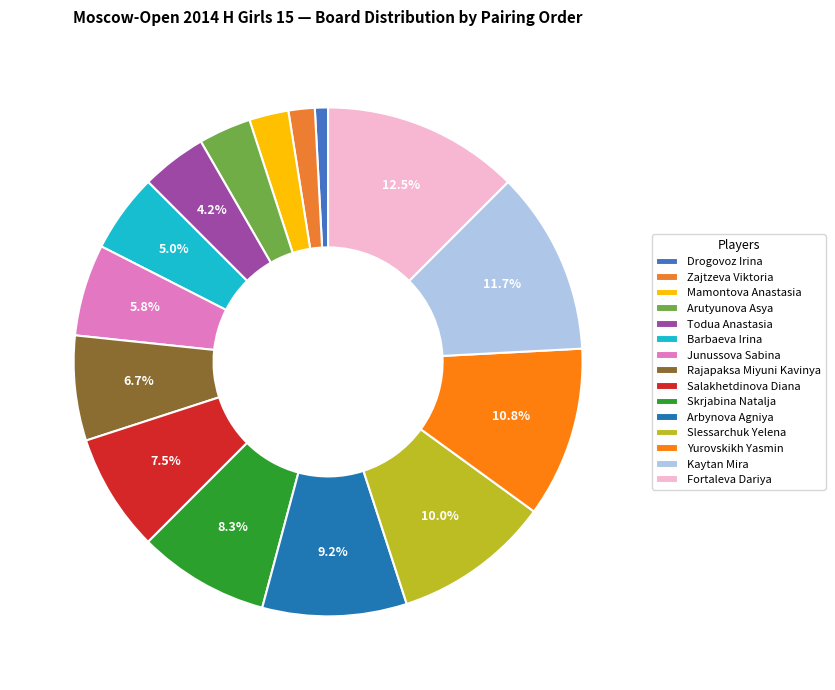

To the nearest percent, what is the combined percentage of Rajapaksa Miyuni Kavinya and Skrjabina Natalja?

15%